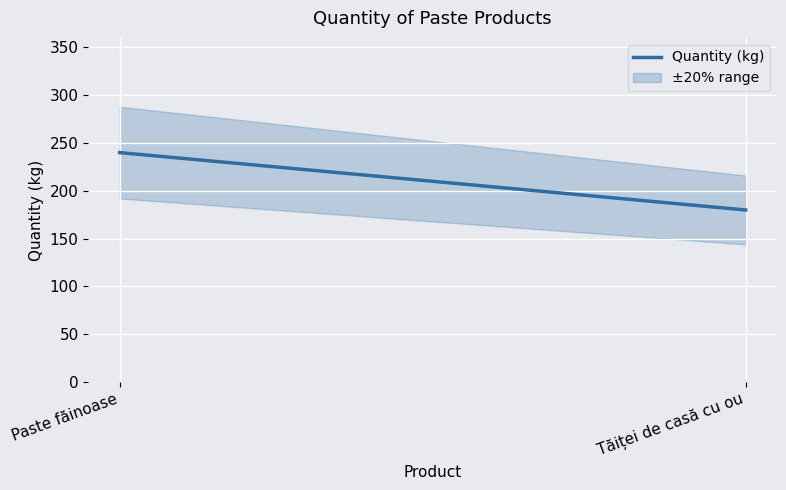

The value at Tăiței de casă cu ou is 301. True or false?

False